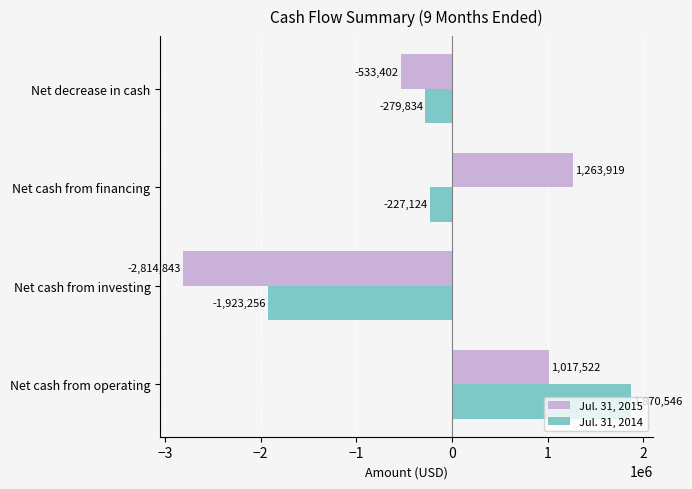

Which series has the largest range (max minus min)?

Jul. 31, 2015